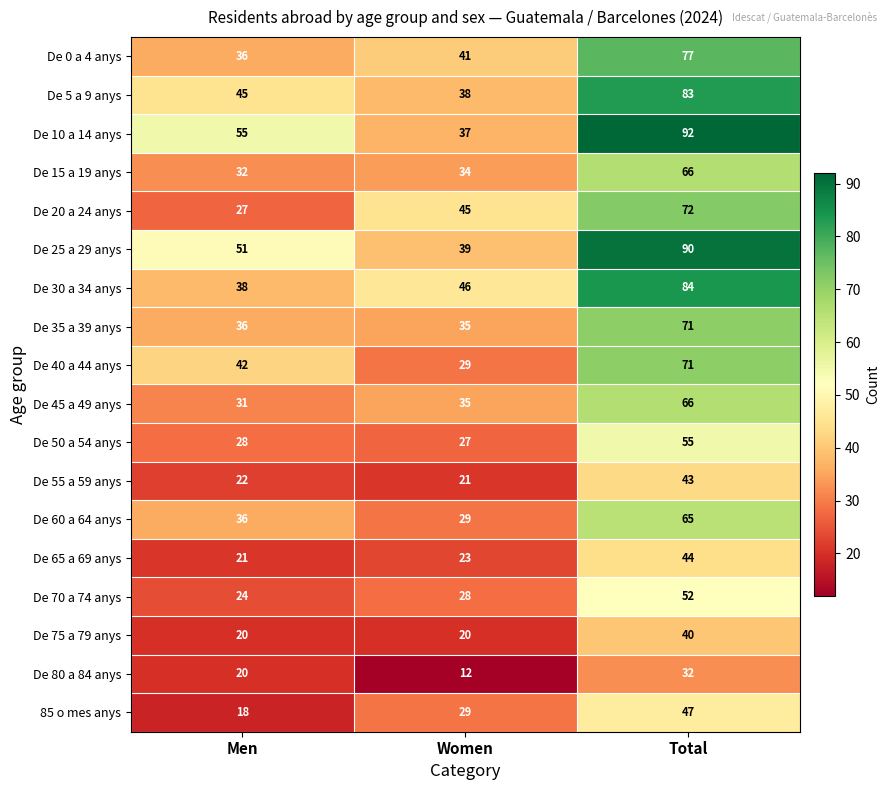

What is the average value of the De 45 a 49 anys series?

44